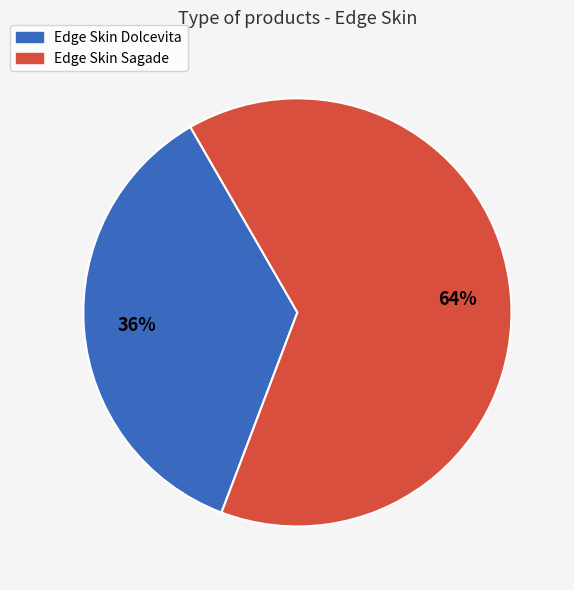

The Edge Skin Dolcevita slice represents 21% of the pie. True or false?

False